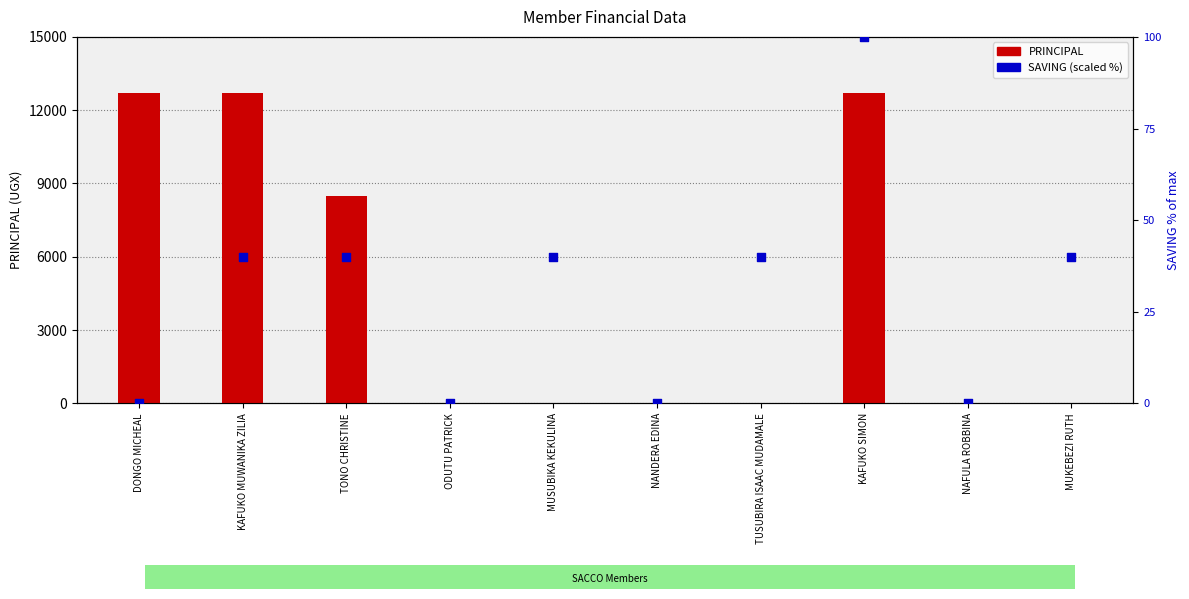

At which category is the sum across all series the highest?

KAFUKO SIMON